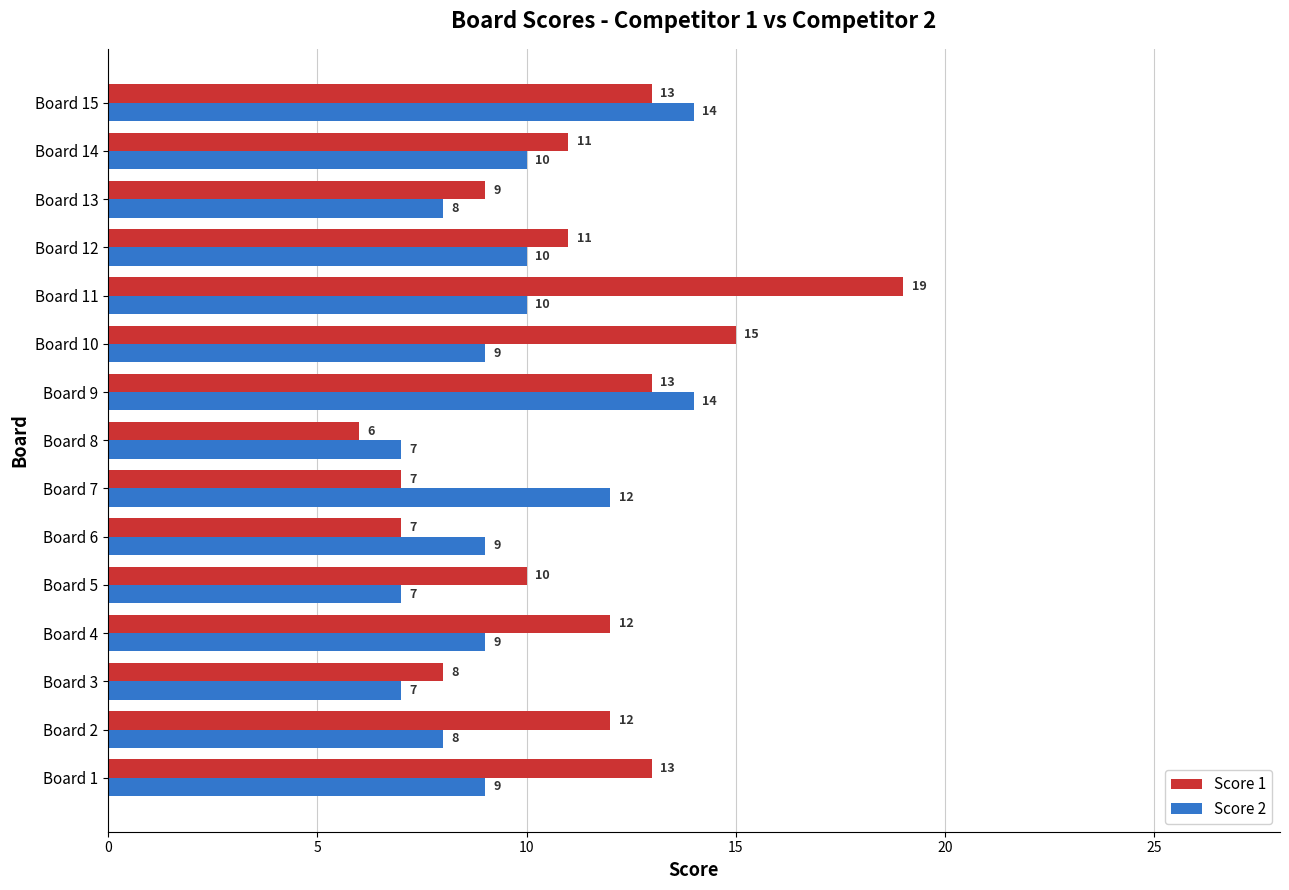

List the series in order of their peak value, highest first.

Score 1, Score 2